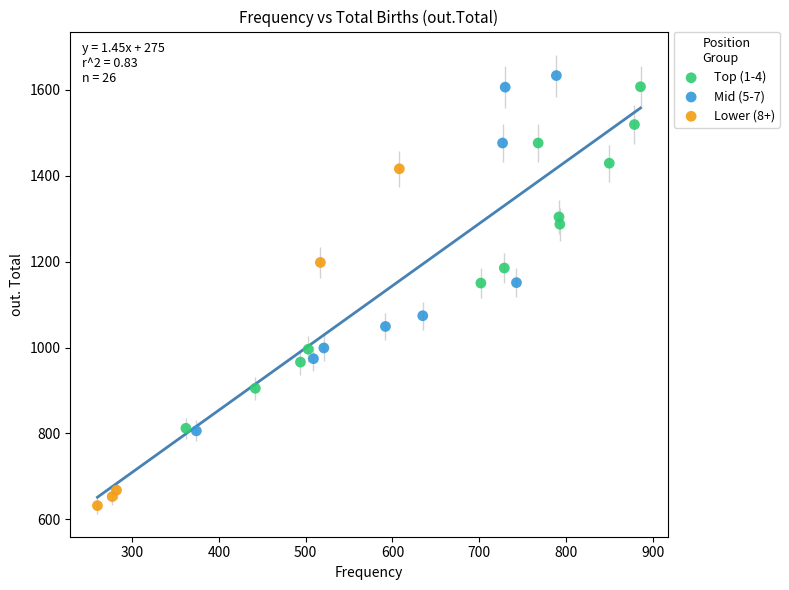

Which series has the largest Y range (max minus min)?

Mid (5-7)